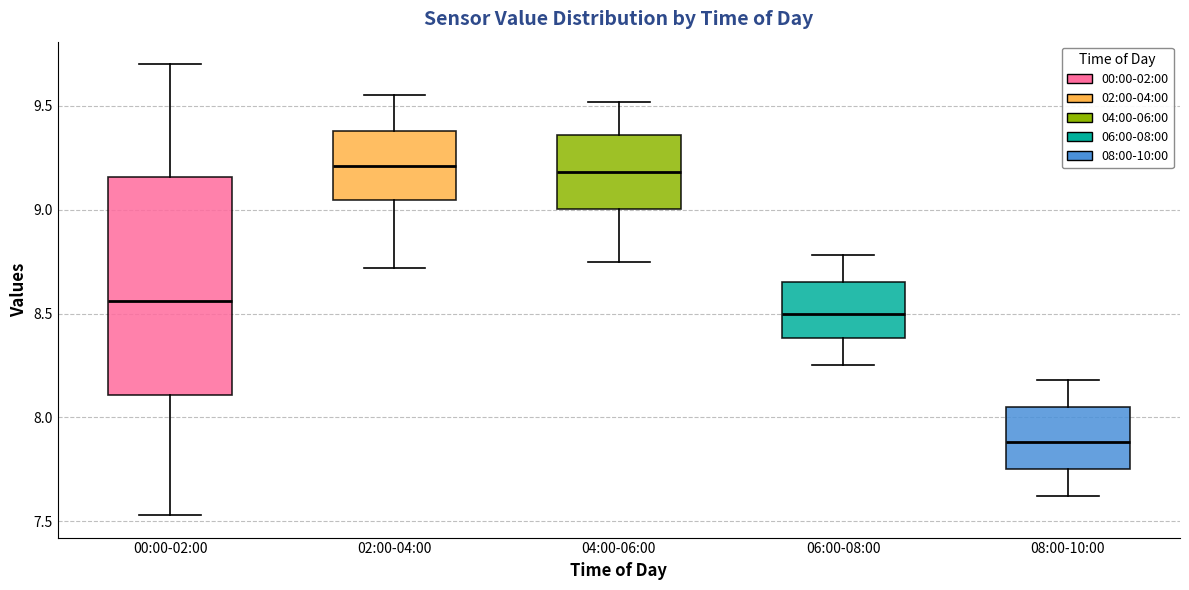

Reading left to right, read every box against the y-axis: the position of its median line, the range the box covers, and the ends of its whiskers. The values are not printed on the chart, so give them approximately, as read against the axis.

00:00-02:00: median 8.55, box 8.10 to 9.15, whiskers 7.55 to 9.70
02:00-04:00: median 9.20, box 9.05 to 9.40, whiskers 8.70 to 9.55
04:00-06:00: median 9.20, box 9.00 to 9.35, whiskers 8.75 to 9.50
06:00-08:00: median 8.50, box 8.40 to 8.65, whiskers 8.25 to 8.80
08:00-10:00: median 7.90, box 7.75 to 8.05, whiskers 7.60 to 8.20